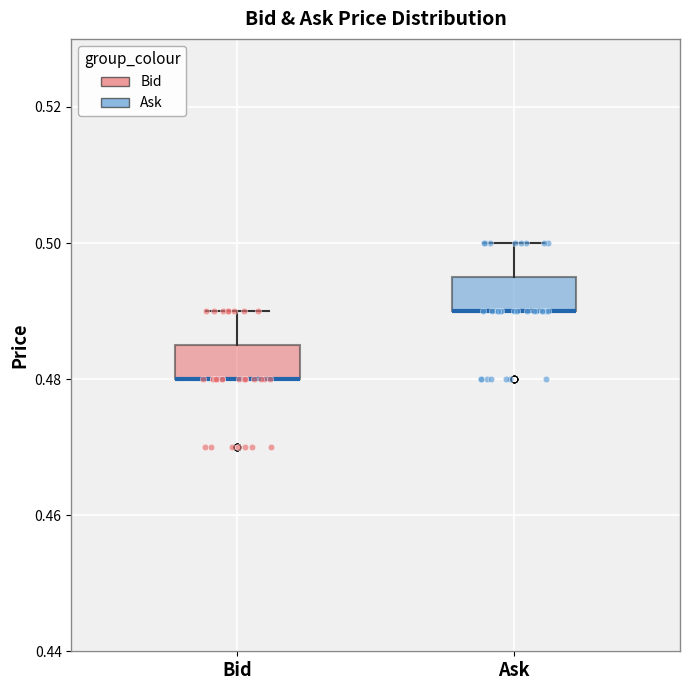

Reading left to right, transcribe this box plot: for each box, give where its median line is, the range the box spans, and where its two whiskers end, as read against the y-axis. The values are not printed on the chart, so give them approximately, as read against the axis.

Bid: median 0.480 (drawn on the box's lower edge), box 0.480 to 0.486, whiskers 0.480 to 0.490
Ask: median 0.490 (drawn on the box's lower edge), box 0.490 to 0.496, whiskers 0.490 to 0.500